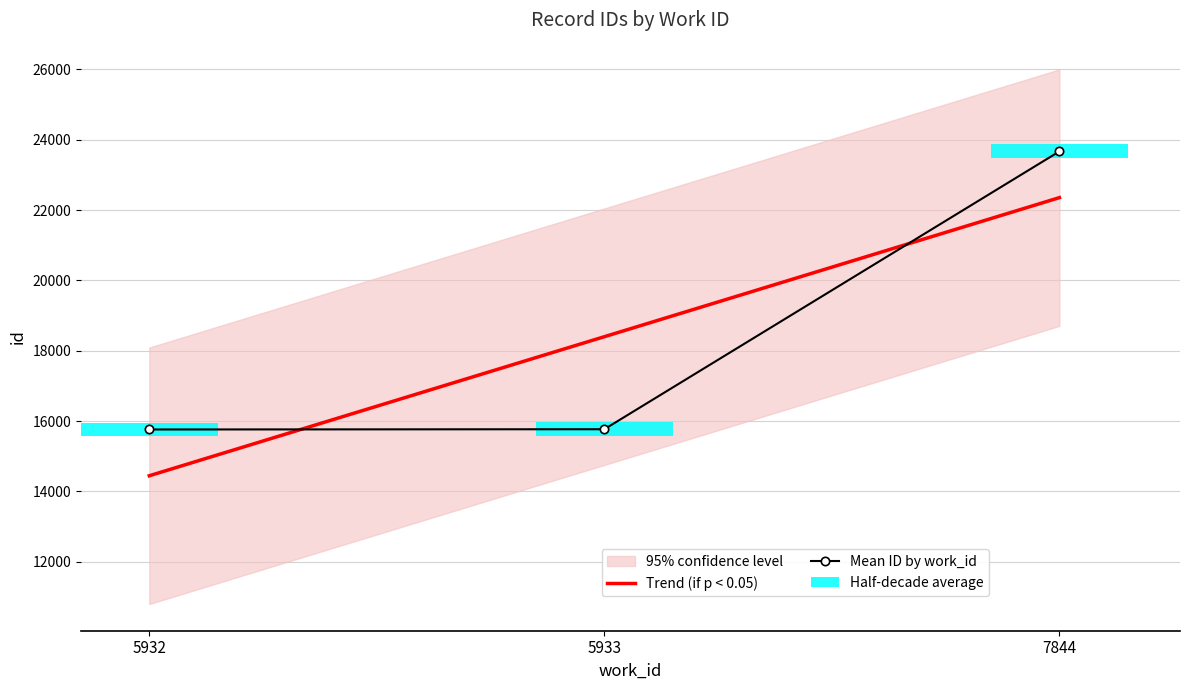

What is the maximum value shown in the chart?

23671.0